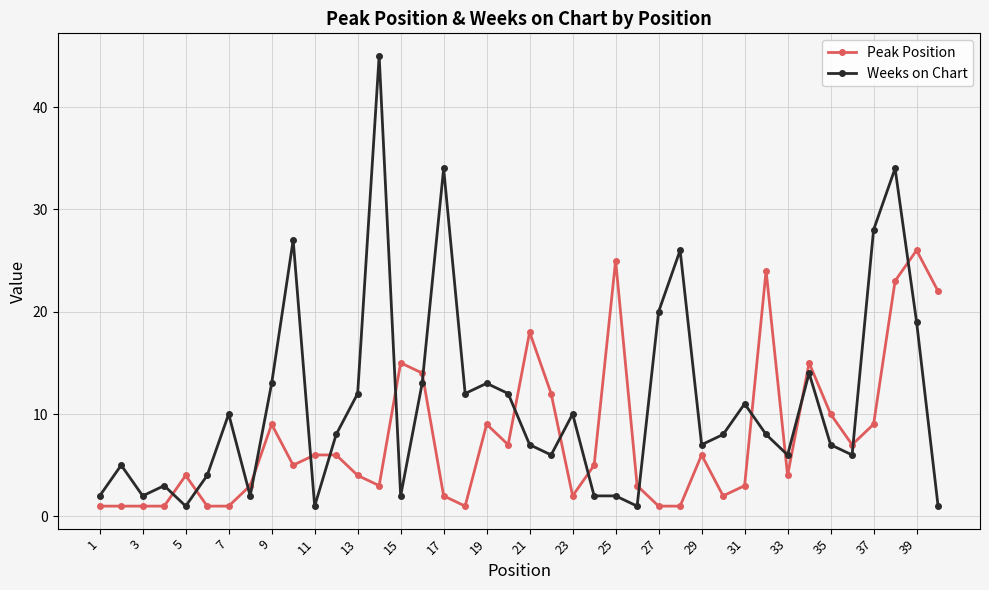

At how many categories does at least one series exceed 30?

3